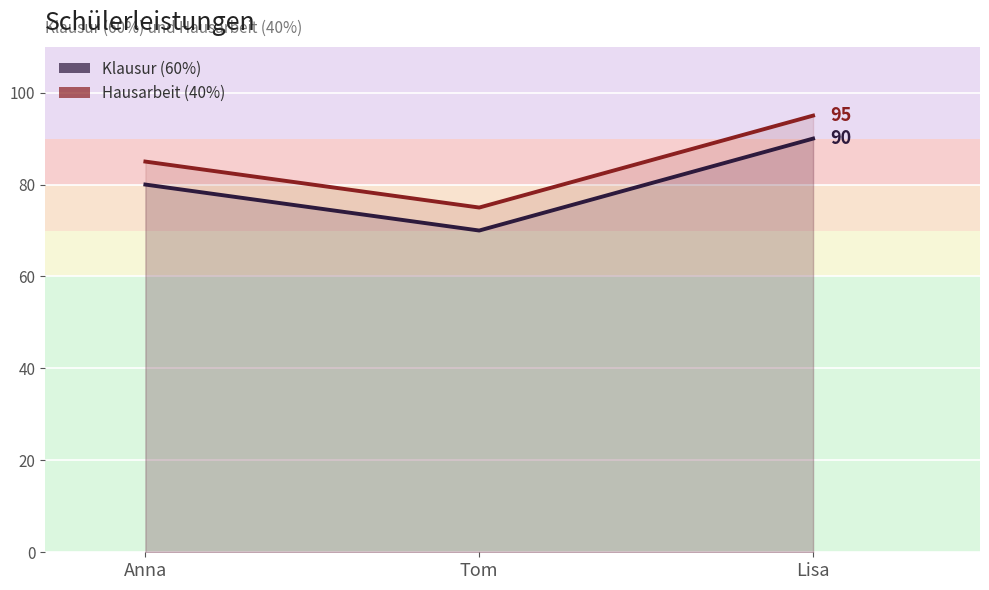

What is the difference between the maximum and minimum values in the Hausarbeit (40%) Linie series?

20